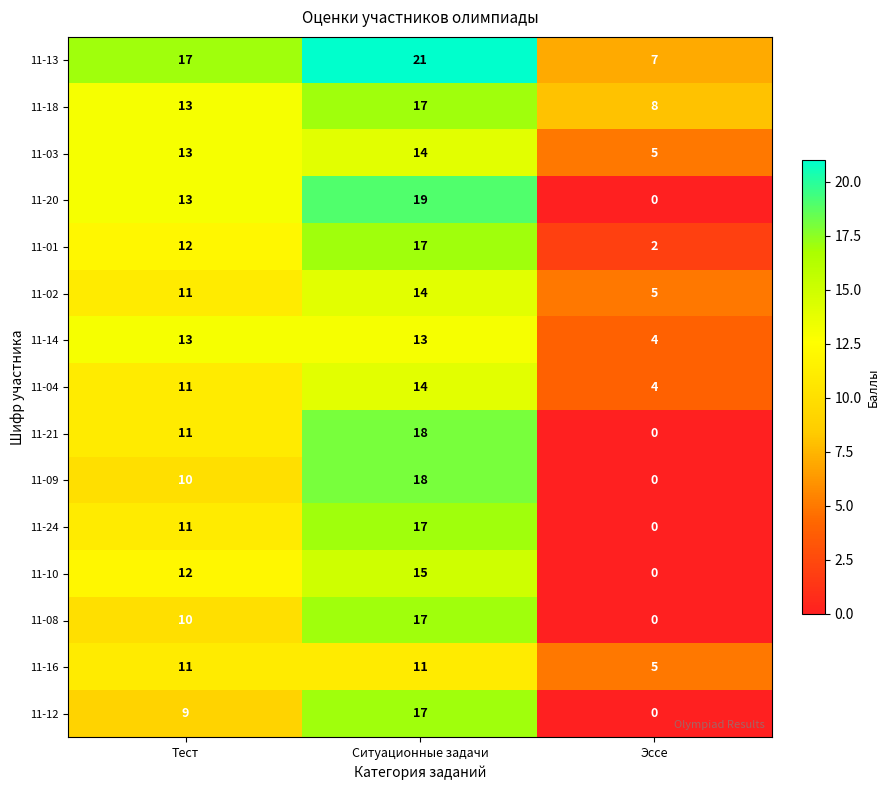

How many categories are shown in the chart?

3